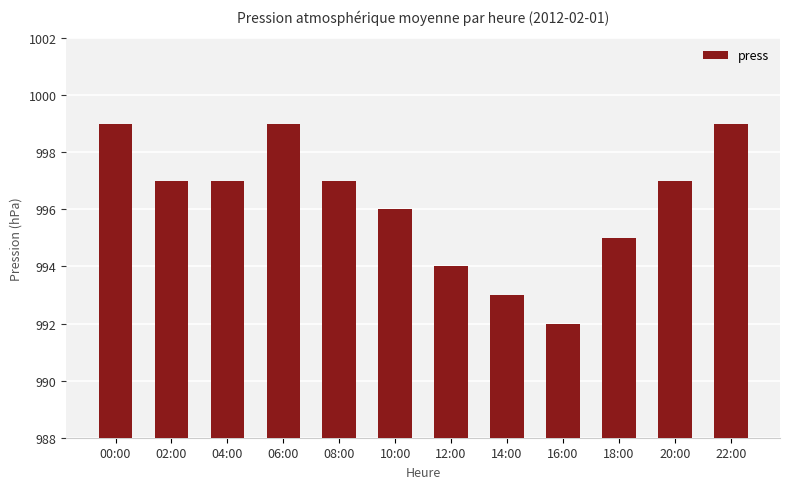

What is the label of the 3rd bar from the right?

18:00